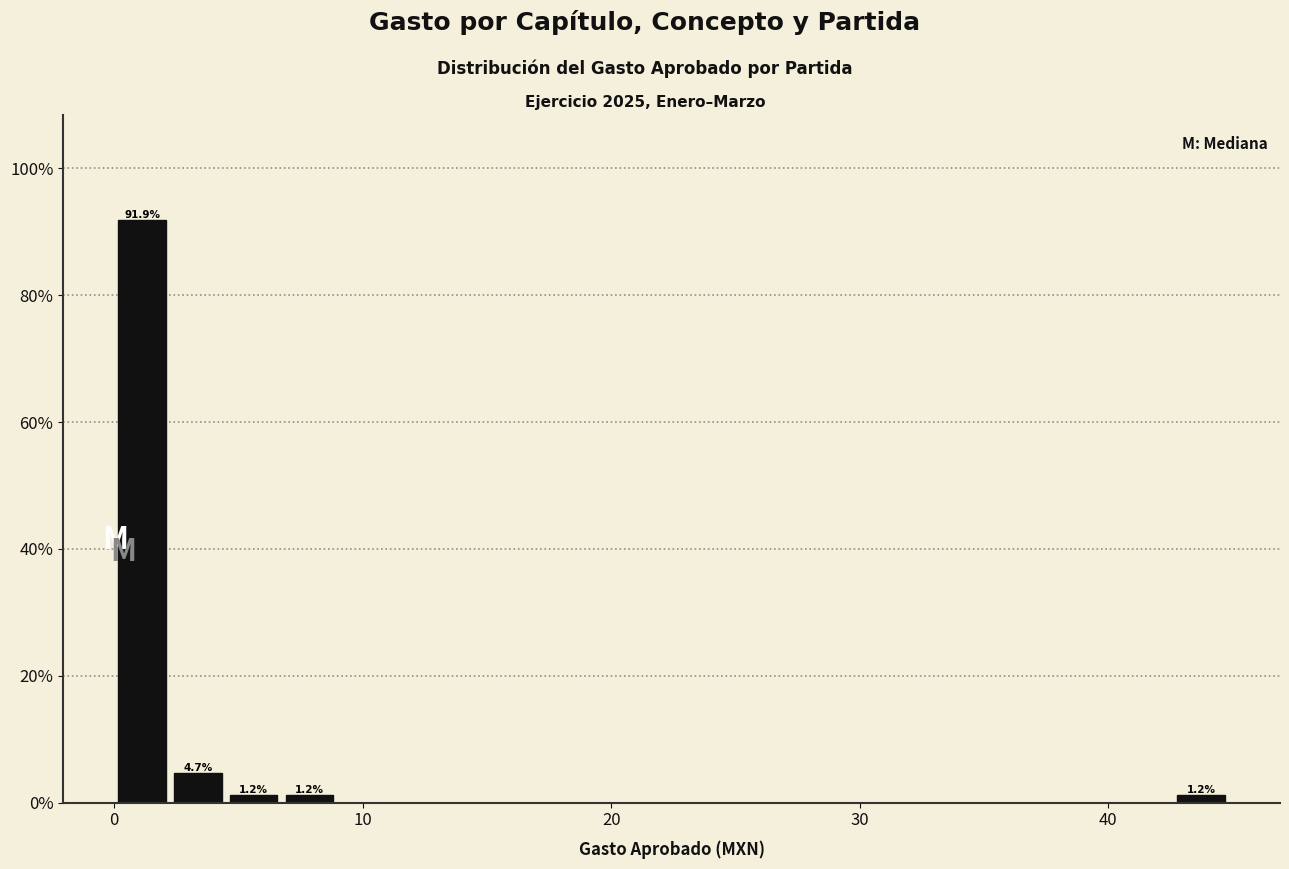

Read against the x-axis, roughly where is the centre of the tallest bar?

1